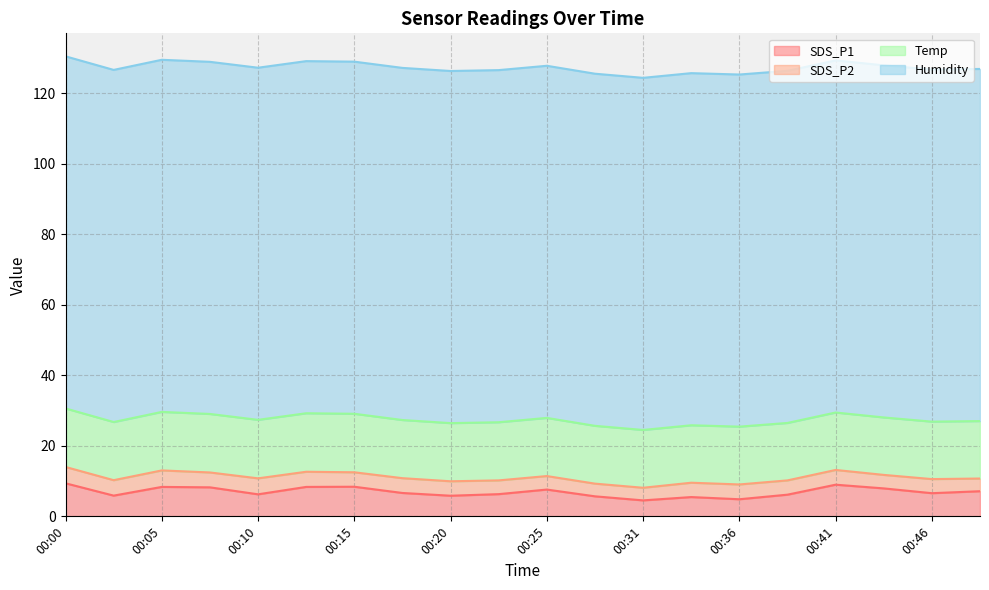

How many distinct data groups are displayed?

4